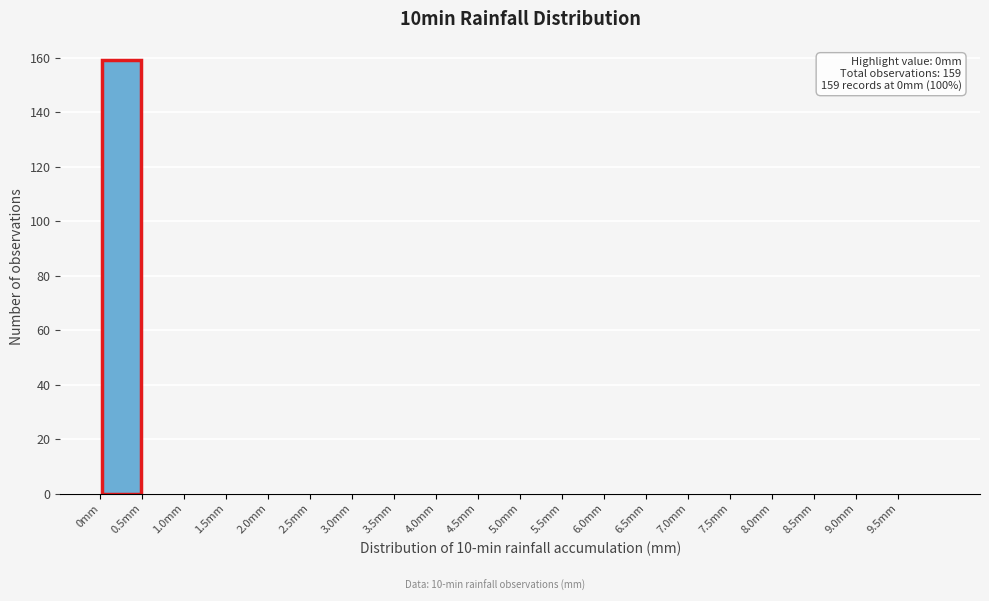

Which range on the x-axis has the tallest bar?

0.0 to 0.5